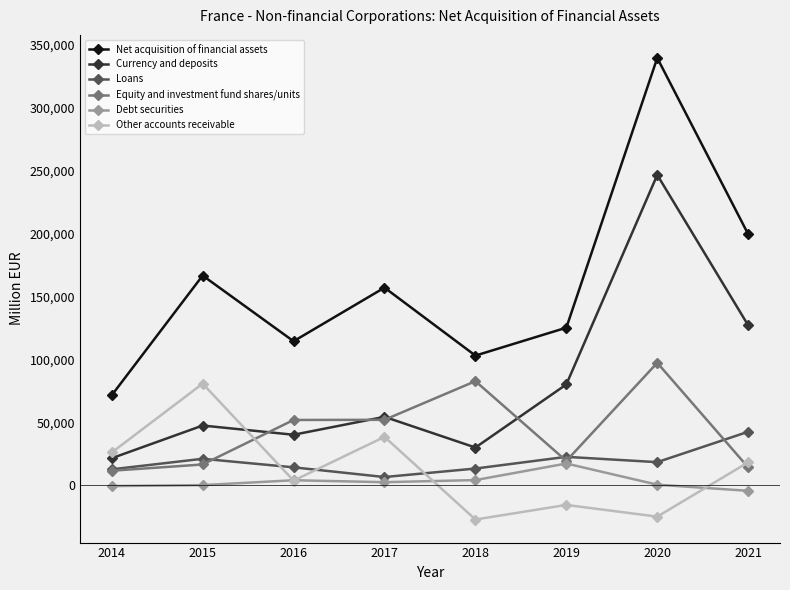

What is the lowest value of the Net acquisition of financial assets series?

71460